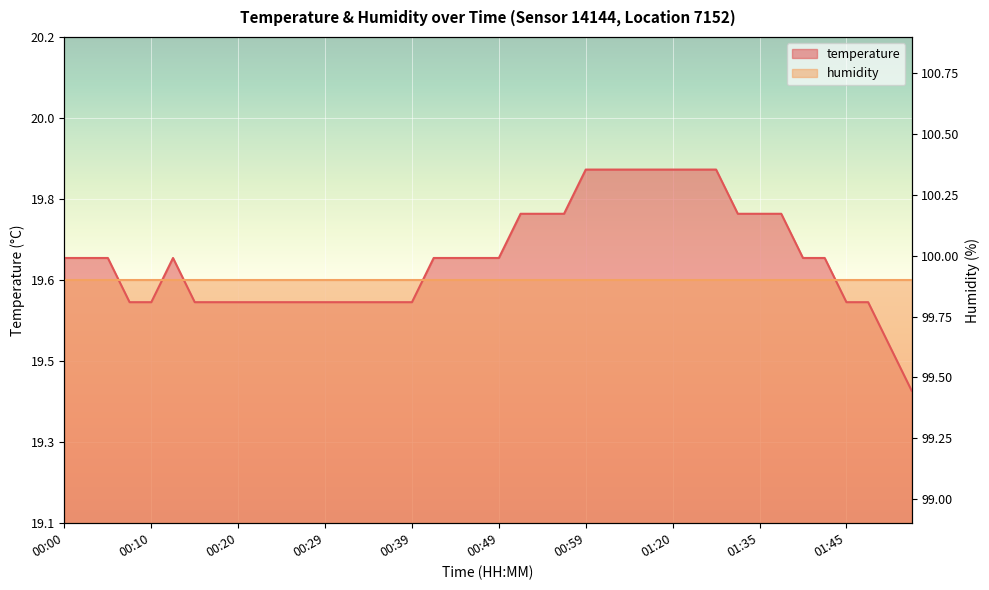

Reading left to right, extract all data points from this chart.

00:00=19.7	00:03=19.7	00:05=19.7	00:07=19.6	00:10=19.6	00:12=19.7	00:15=19.6	00:17=19.6	00:20=19.6	00:22=19.6	00:24=19.6	00:27=19.6	00:29=19.6	00:32=19.6	00:34=19.6	00:37=19.6	00:39=19.6	00:42=19.7	00:44=19.7	00:46=19.7	00:49=19.7	00:51=19.8	00:54=19.8	00:56=19.8	00:59=19.9	01:01=19.9	01:03=19.9	01:12=19.9	01:20=19.9	01:28=19.9	01:30=19.9	01:33=19.8	01:35=19.8	01:38=19.8	01:40=19.7	01:43=19.7	01:45=19.6	01:48=19.6	01:50=19.5	01:53=19.4